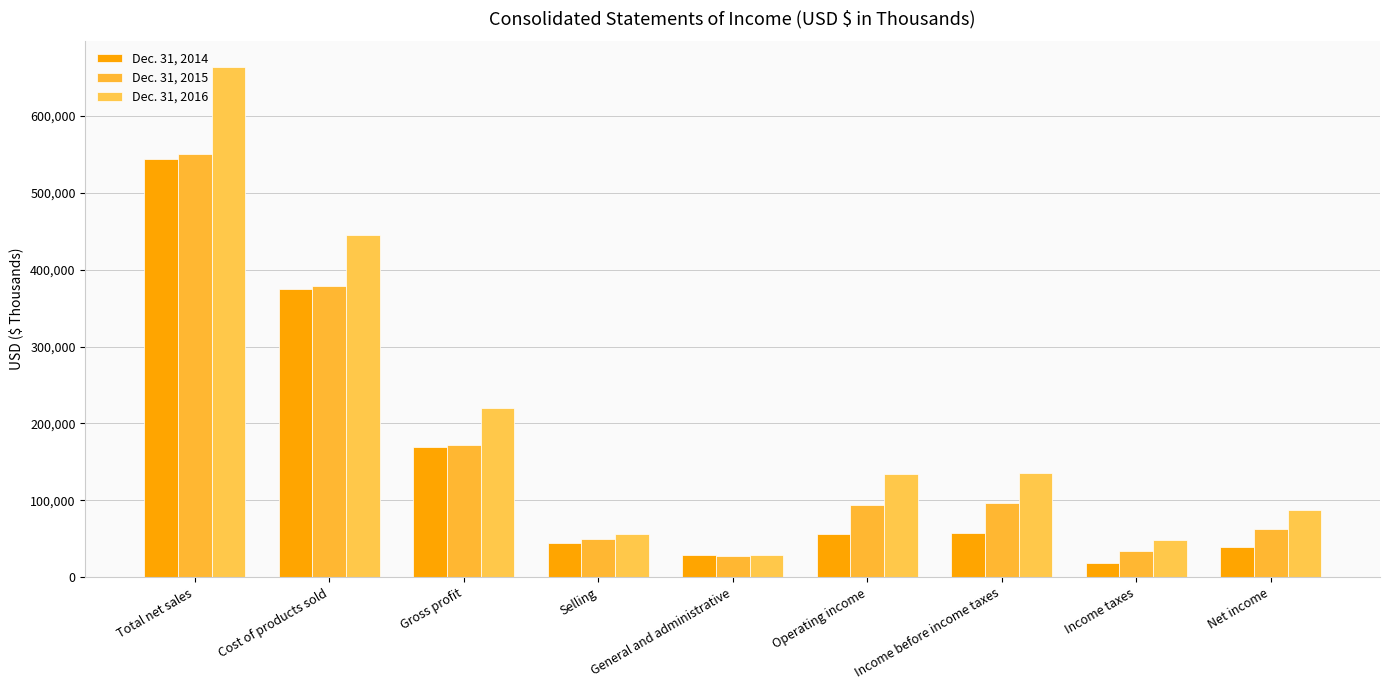

How many bars are there in total?

27